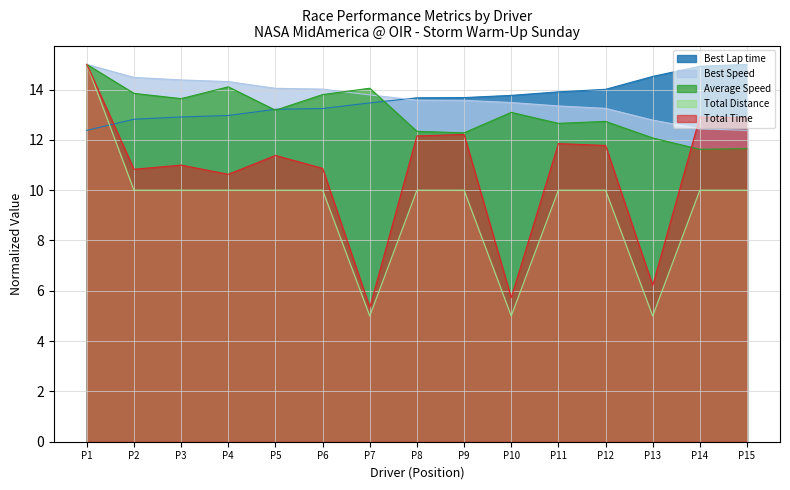

What is the maximum value for Best Lap time?

15.0